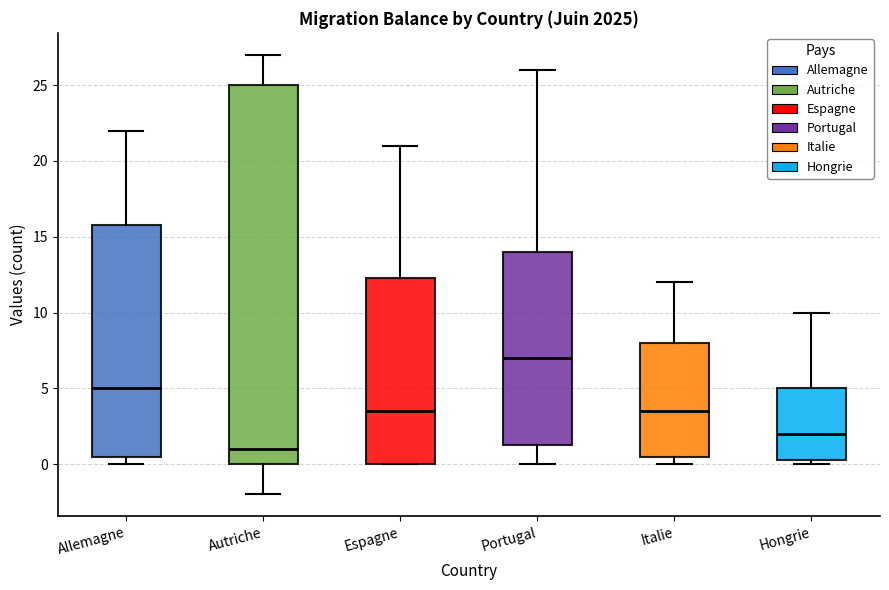

Where does the median line of the box for Portugal sit on the y-axis? The values are not printed on the chart, so give them approximately, as read against the axis.

7.0